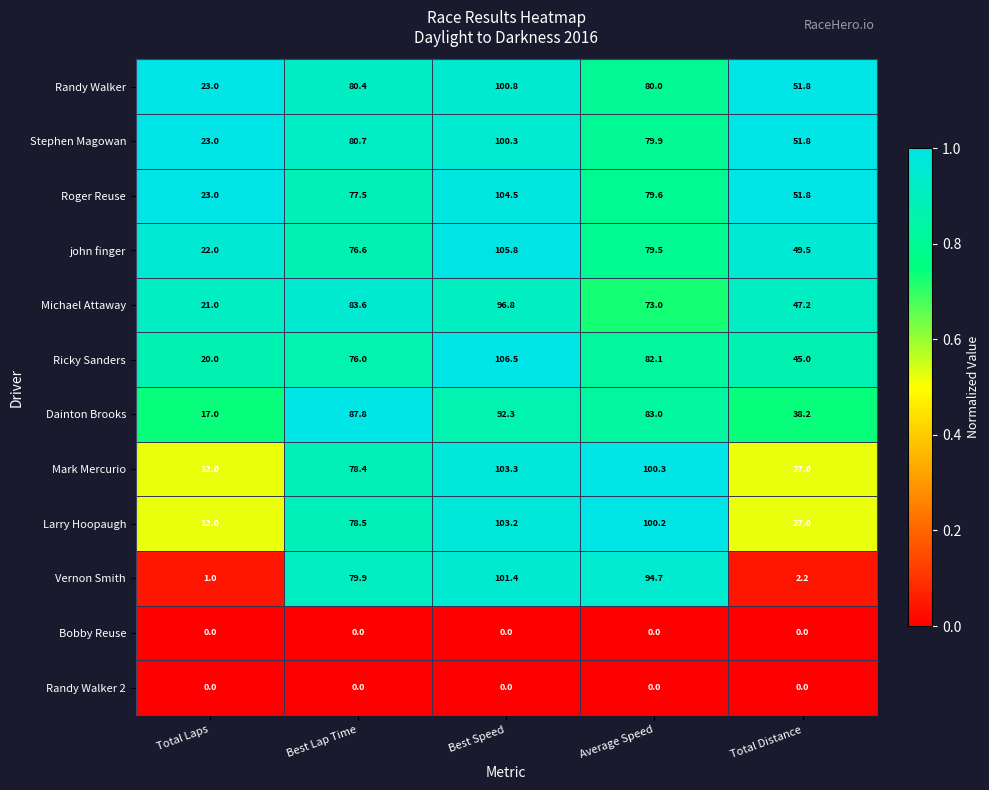

Which series has the largest range (max minus min)?

Vernon Smith